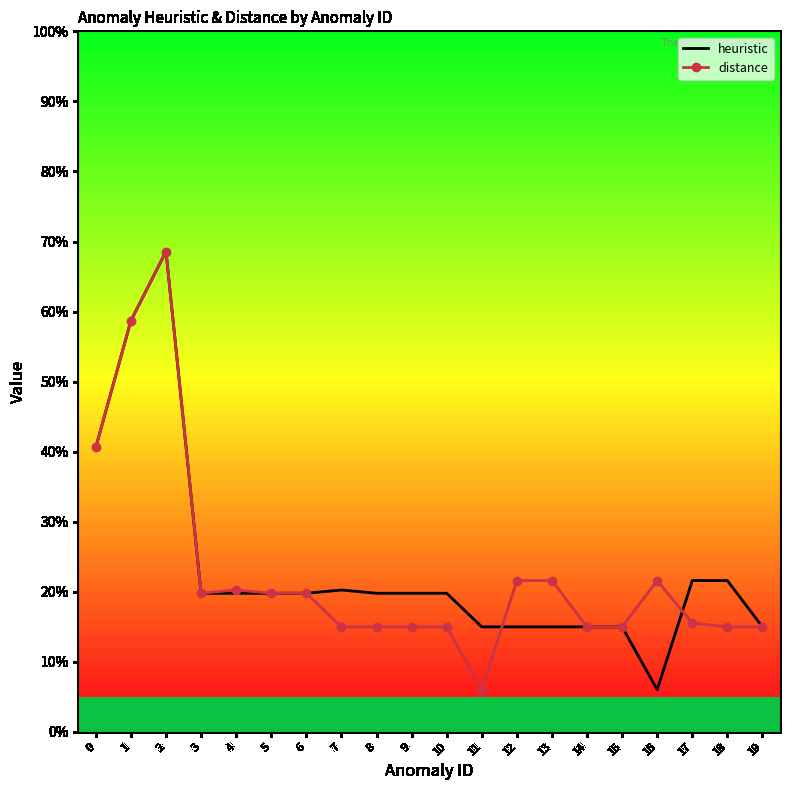

How many intersections are there between heuristic and distance?

2